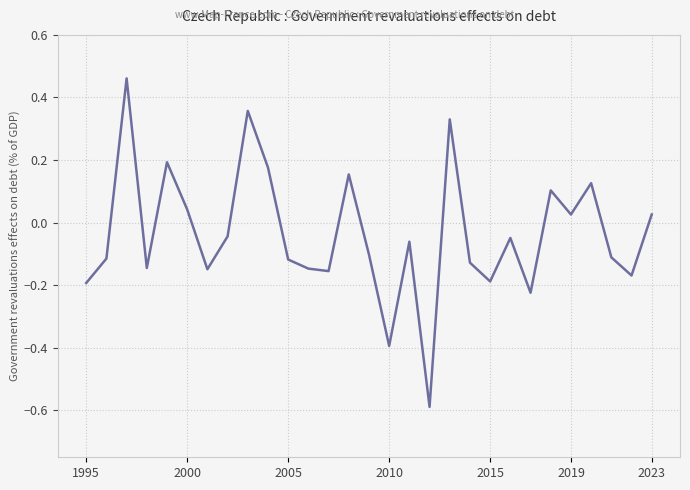

What is the sum of all values?

-1.1